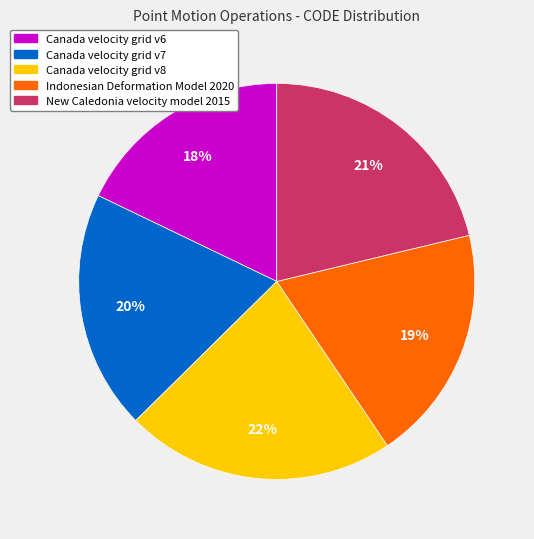

True or false: Indonesian Deformation Model 2020 accounts for 19% of the total.

True